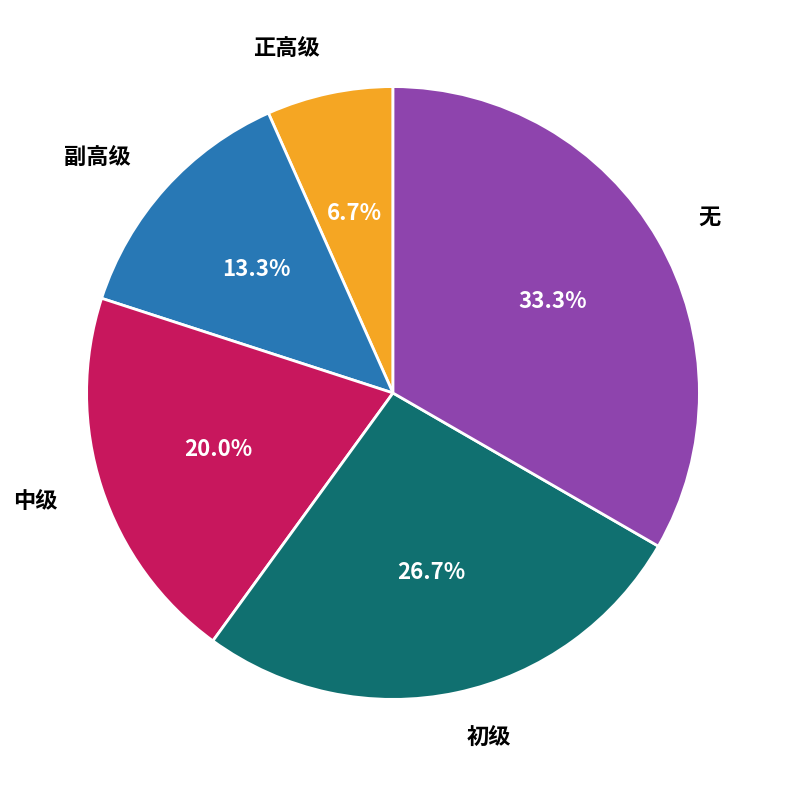

Count the number of slices in the pie.

5